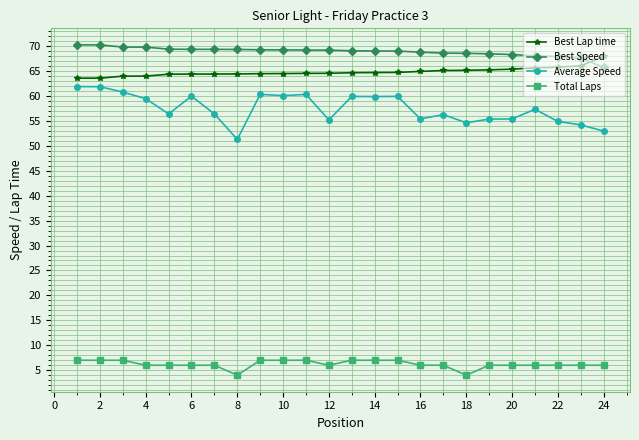

What is the minimum value for Best Speed?

65.7